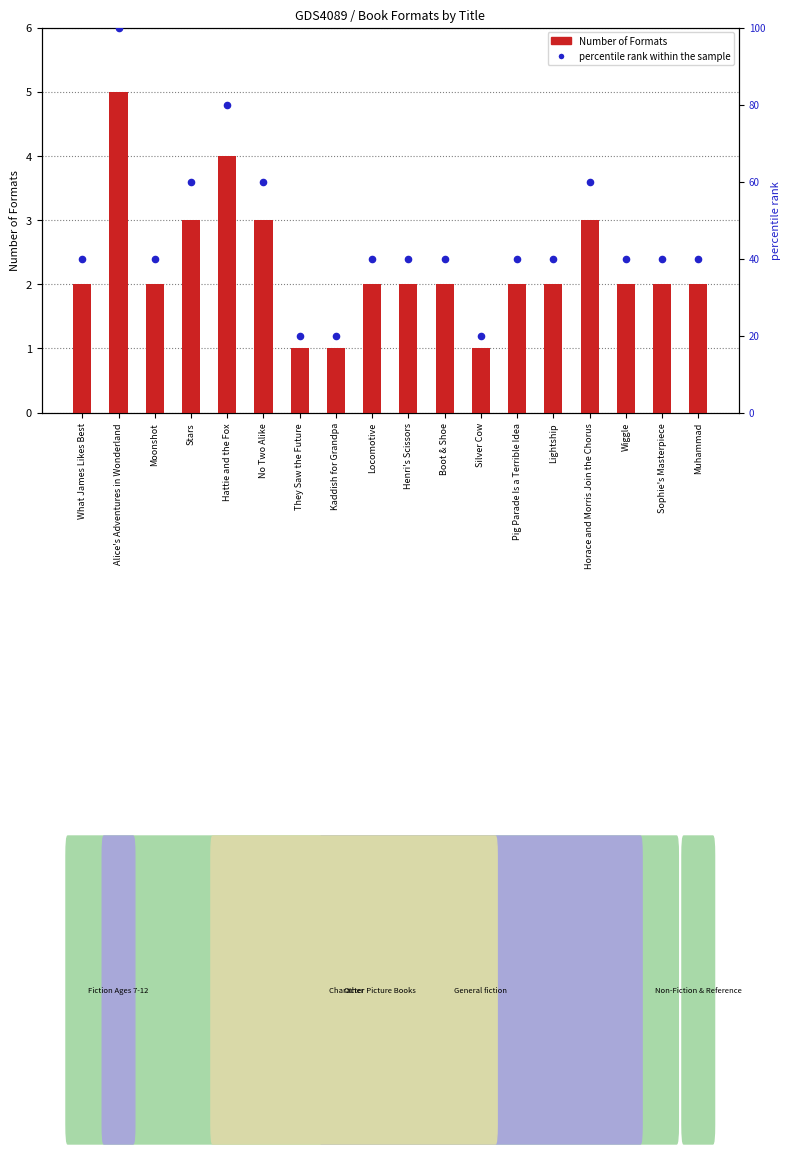

Which series has the largest total across all categories?

percentile rank within the sample